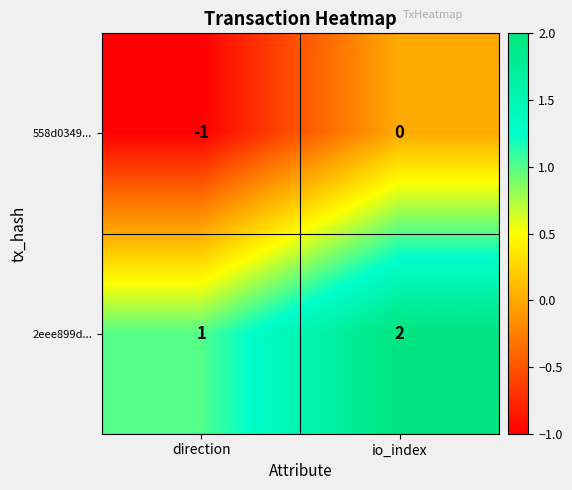

True or false: 558d0349... has a value of -1 at io_index.

False